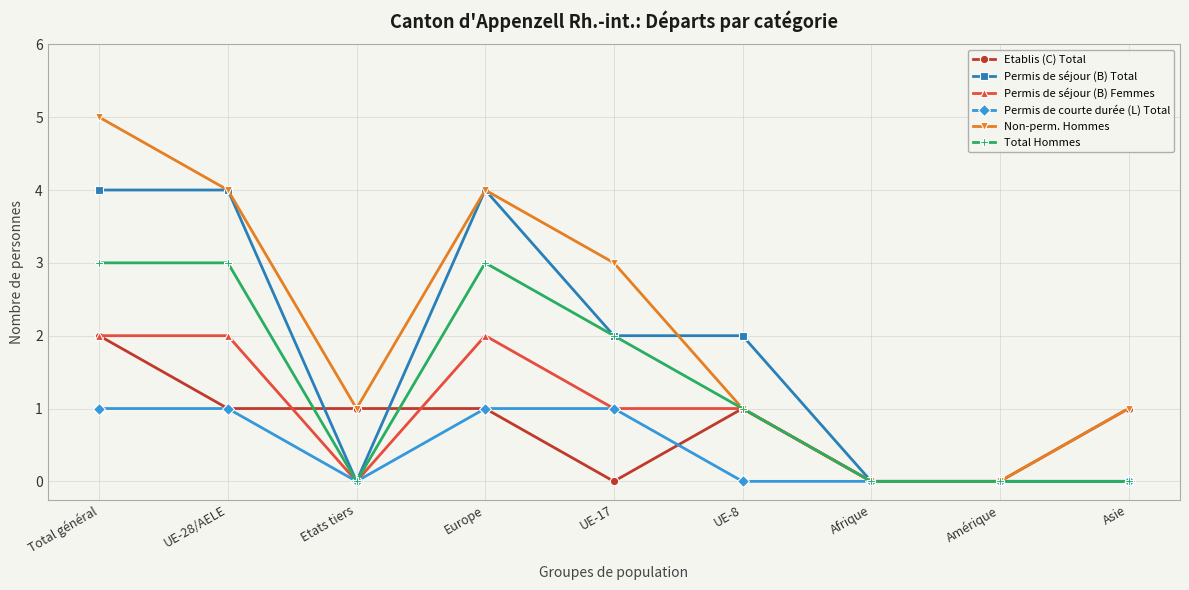

What is the value of the Etablis (C) Total point at the 4th from the left?

1